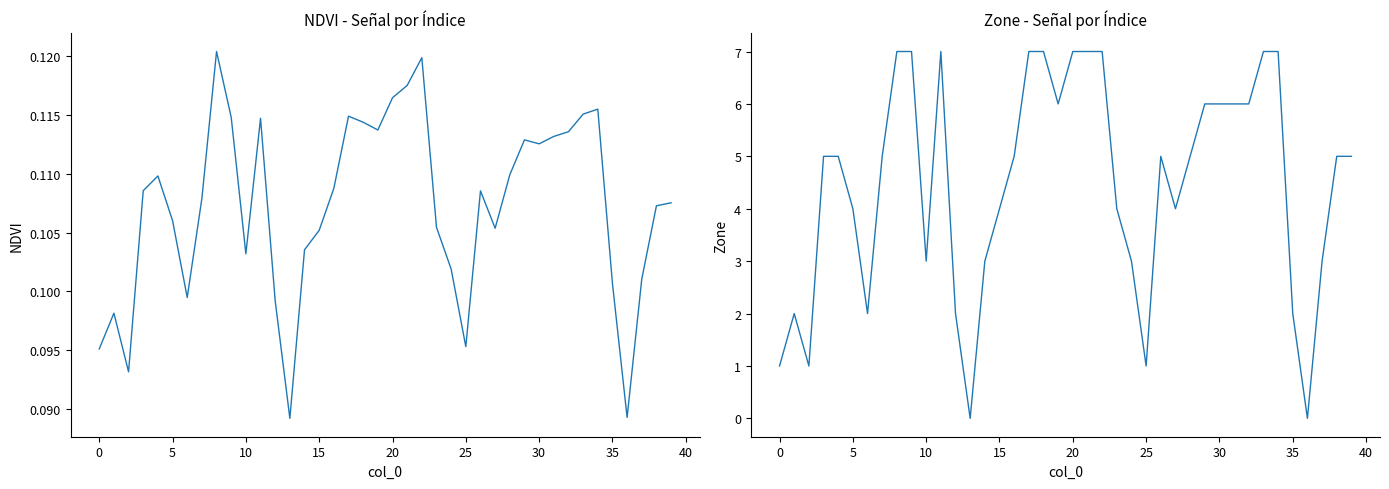

List the series in order of their overall mean, lowest first.

NDVI, Zone